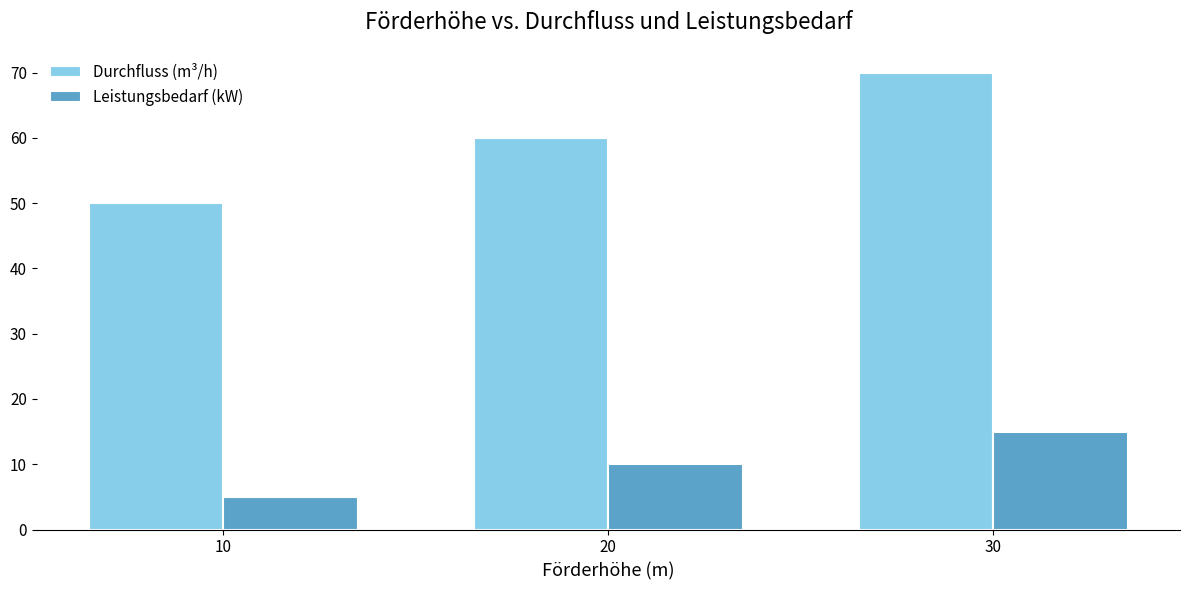

True or false: Leistungsbedarf (kW) has a value of 2 at 10.

False